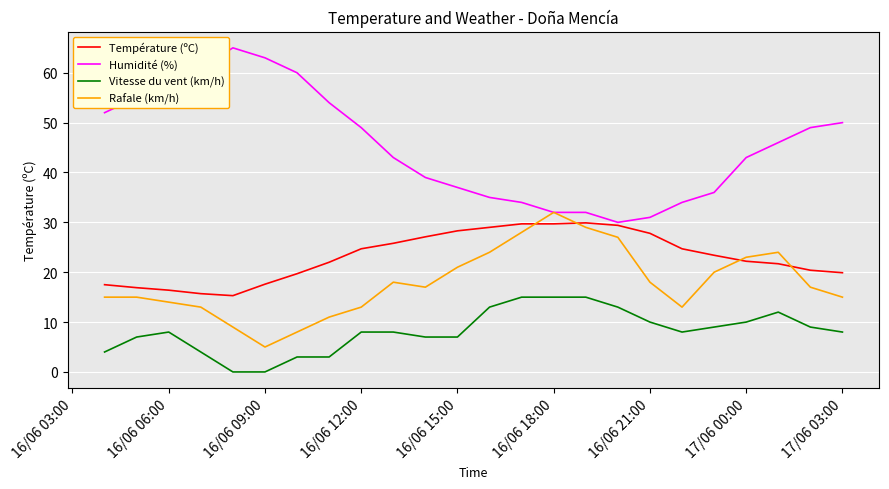

Which series has the largest total across all categories?

Humidité (%)